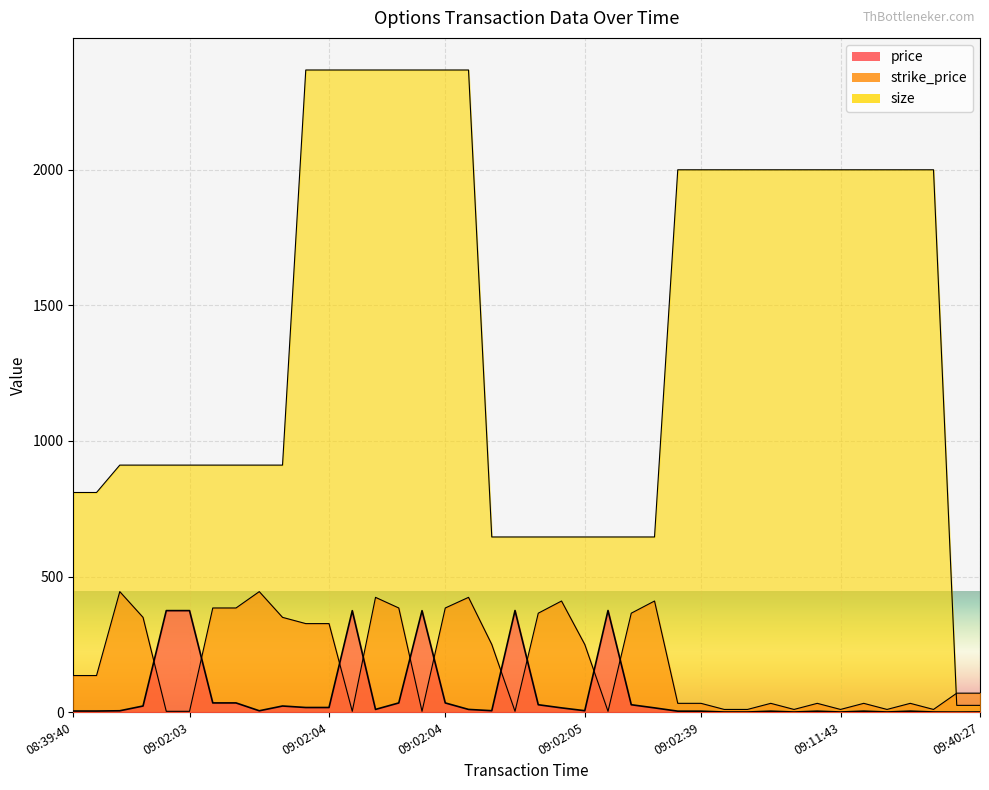

How many data points does each series have?

40